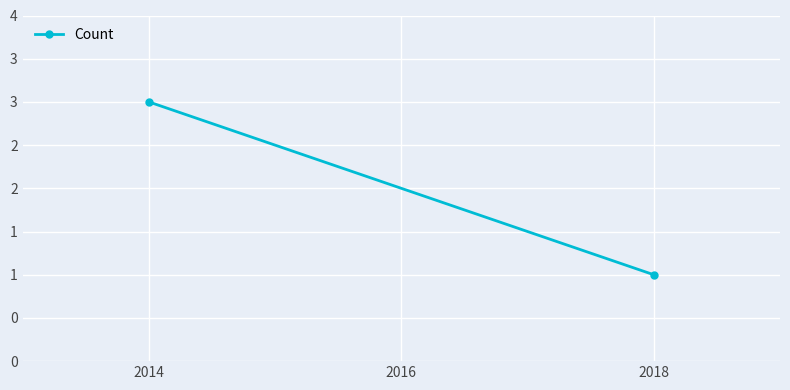

What is the change in value from 2014 to 2016?

-2